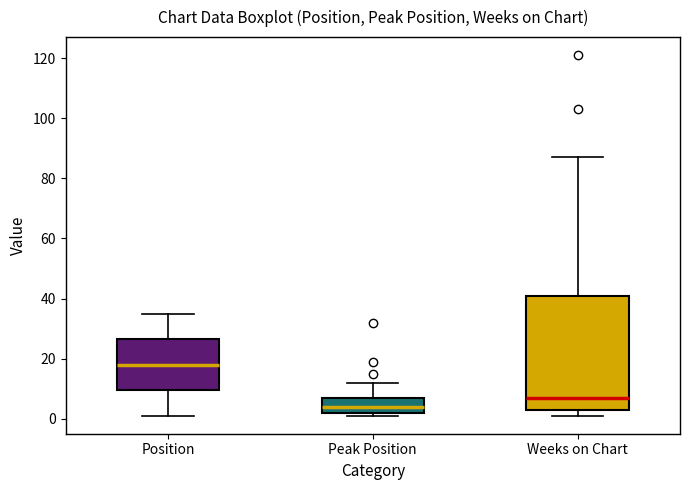

Which box is the tallest, from its lower edge to its upper edge?

Weeks on Chart